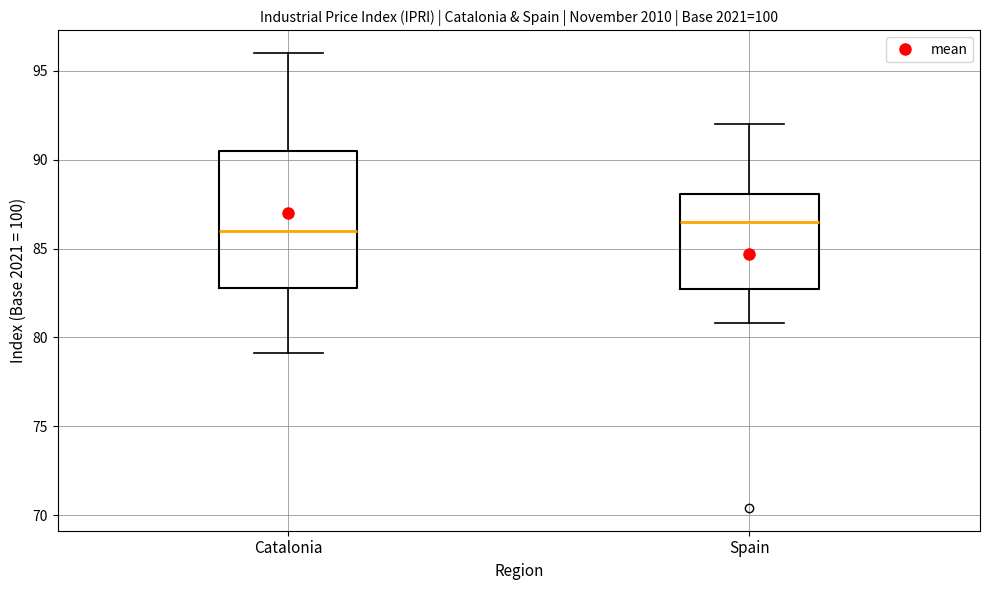

Which box has the highest median line?

Spain